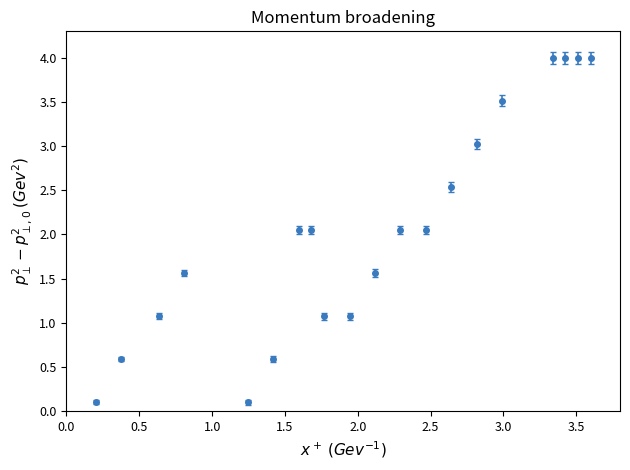

What is the sum of all values?

41.0